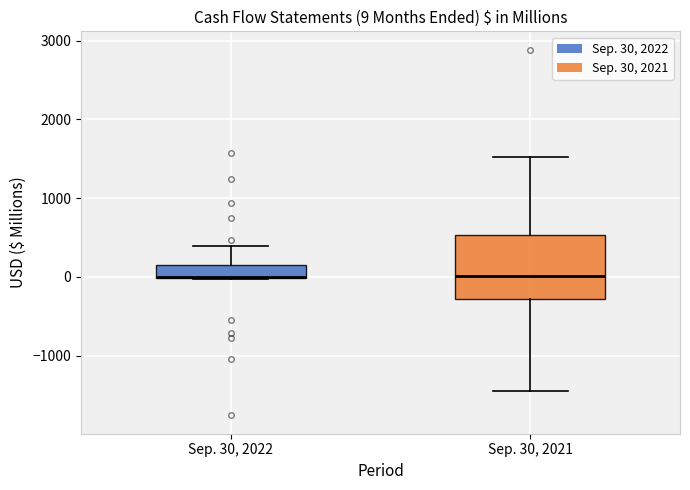

Comparing the boxes themselves (not the whiskers), which one is the tallest?

Sep. 30, 2021